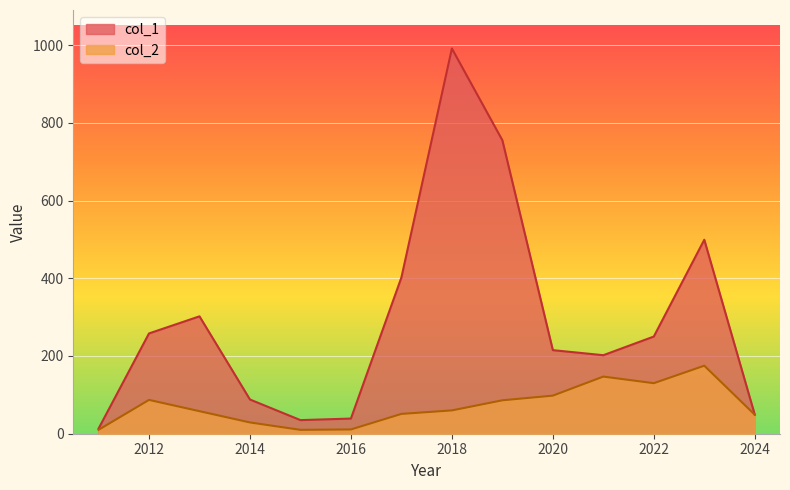

At which category does col_2 reach its first local peak?

2012